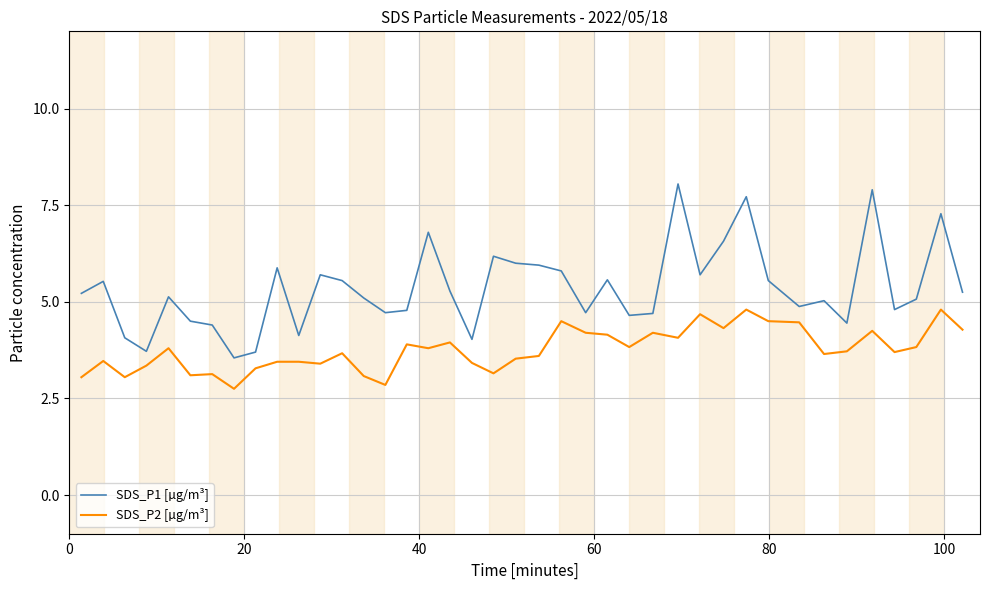

What is the lowest value of the SDS_P2 [µg/m³] series?

2.8